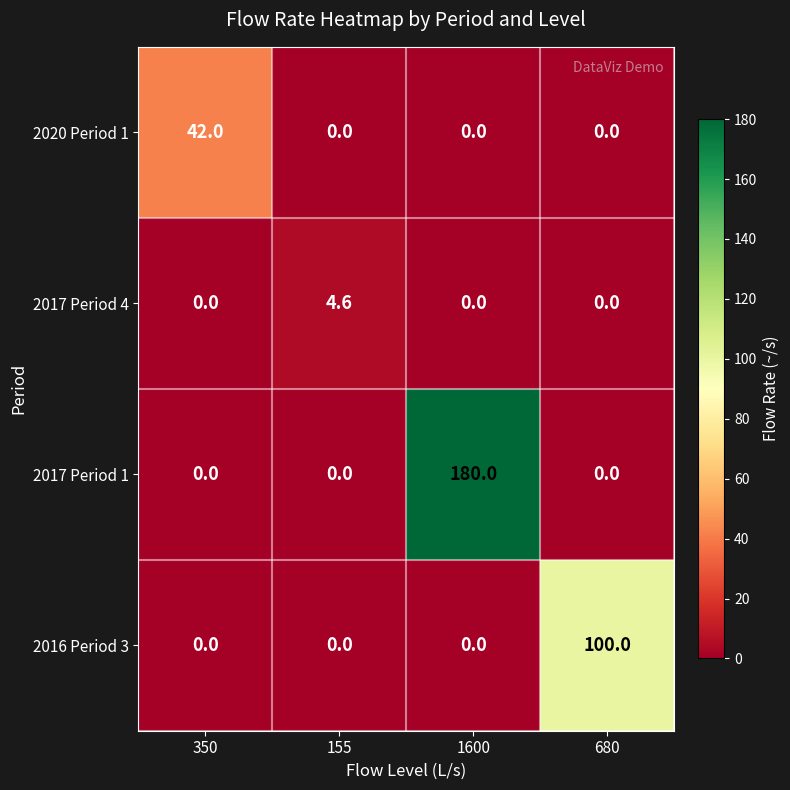

How many series are shown in this chart?

4